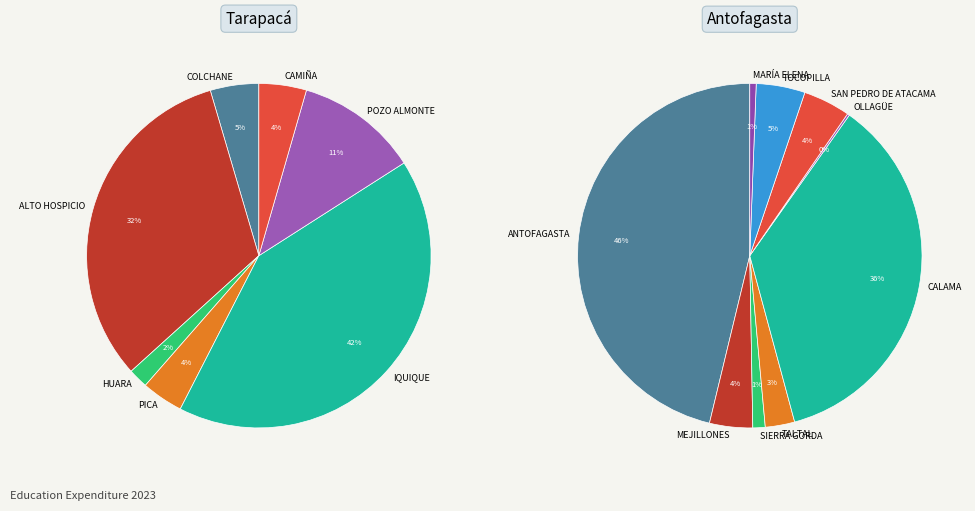

Which has a higher value, COLCHANE or TOCOPILLA?

TOCOPILLA